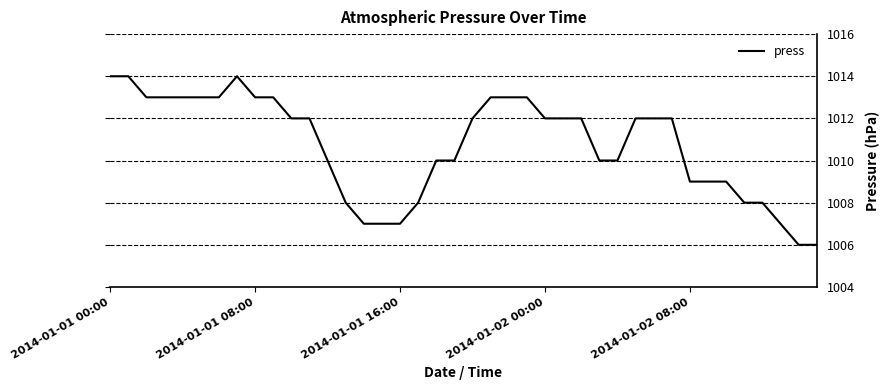

What is the difference between the maximum and minimum values?

8